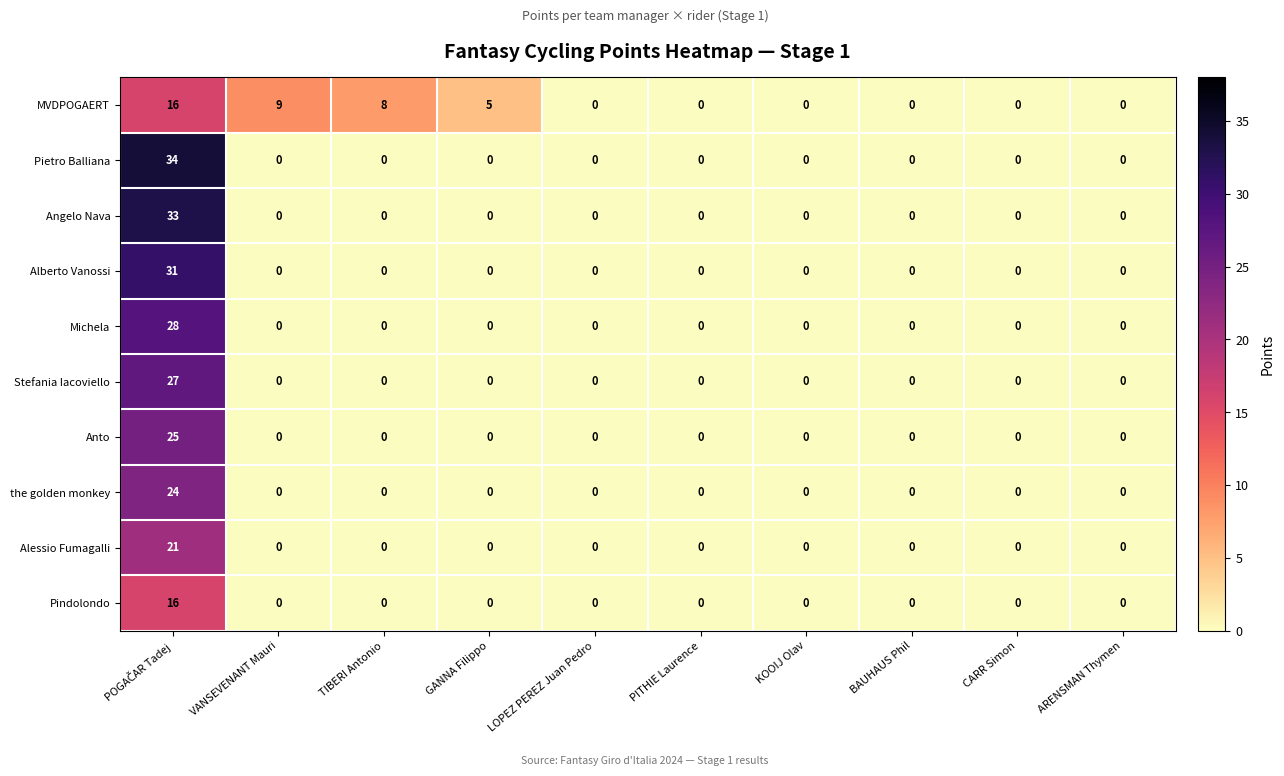

Is it true that Anto equals 0 at BAUHAUS Phil?

True